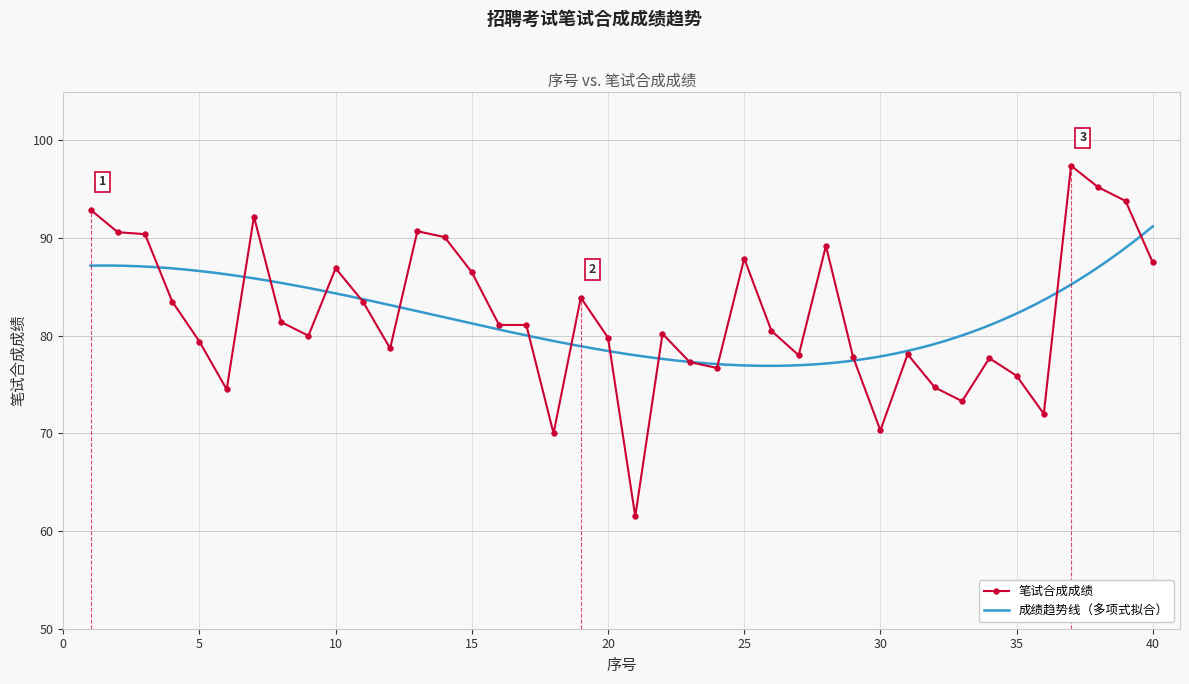

What is the sum of the values at 16 and 10?

168.0